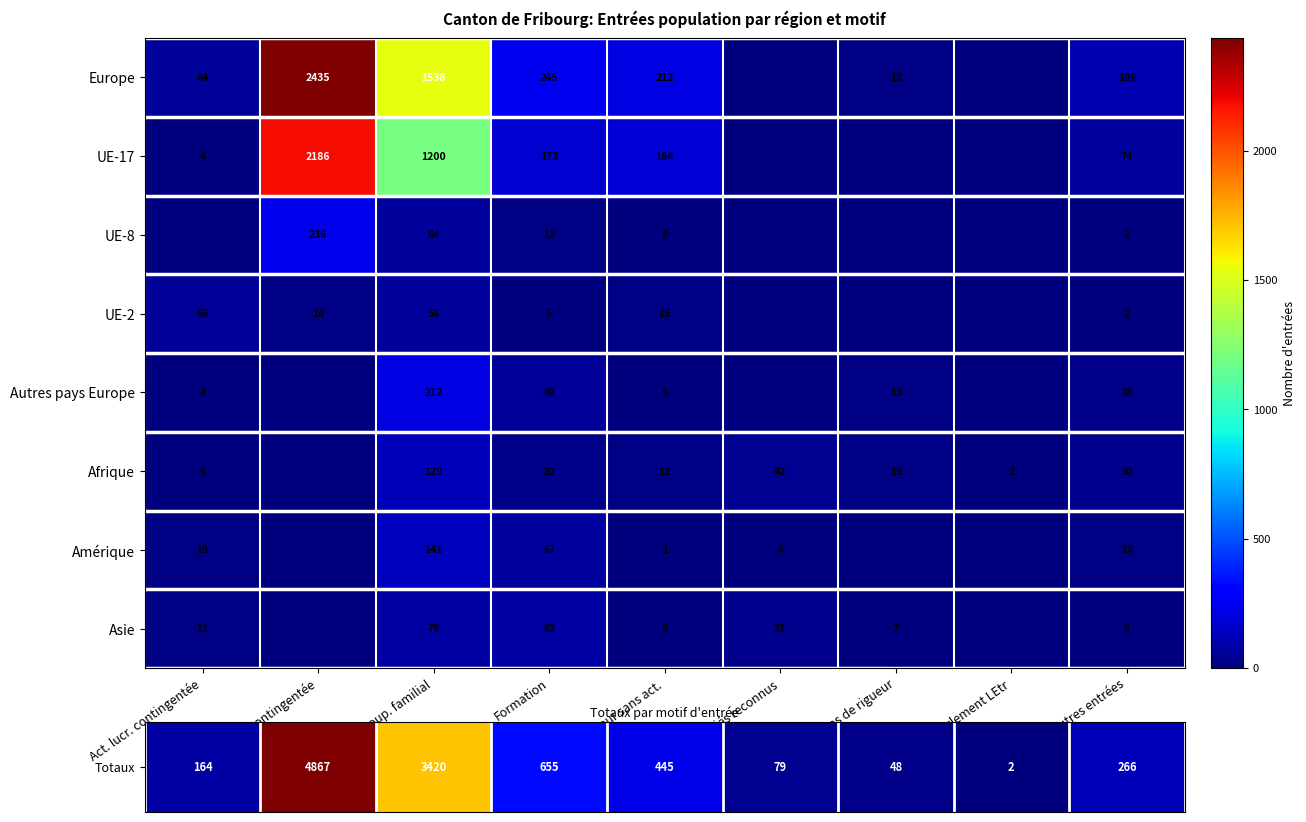

At which category does the chart reach its peak across all series?

Act. lucr. non contingentée